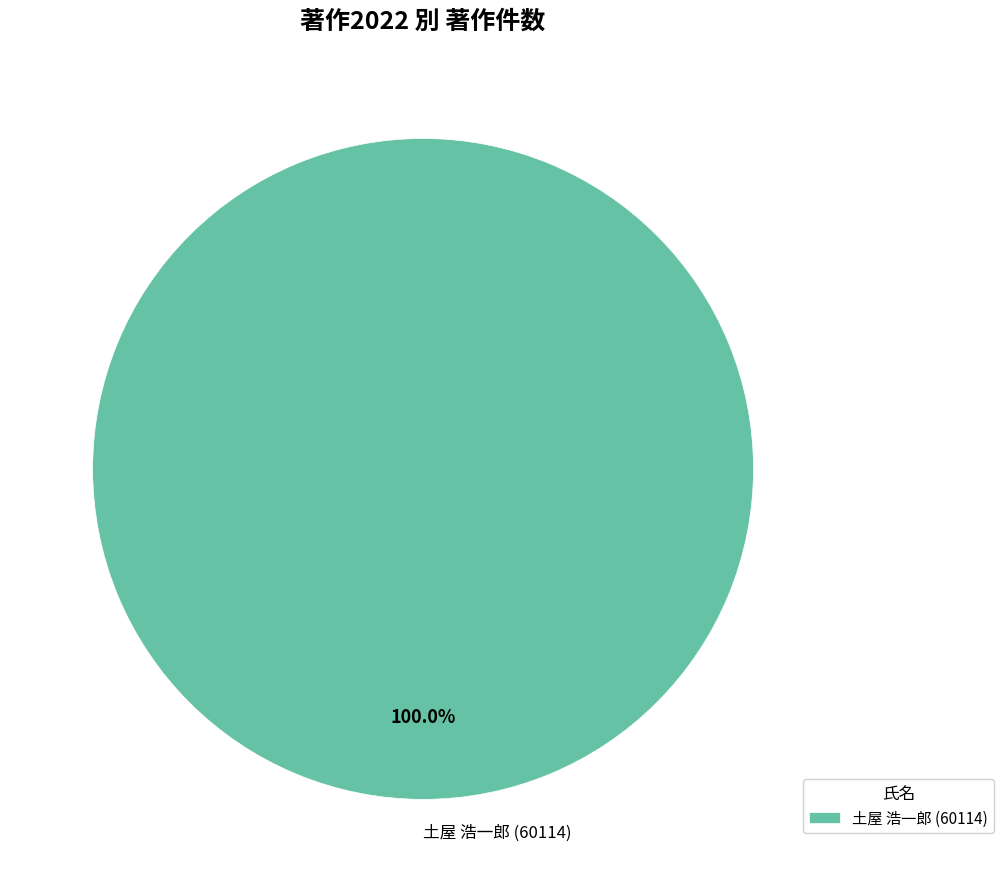

Does 土屋 浩一郎 (60114) account for over 50% of the chart?

Yes